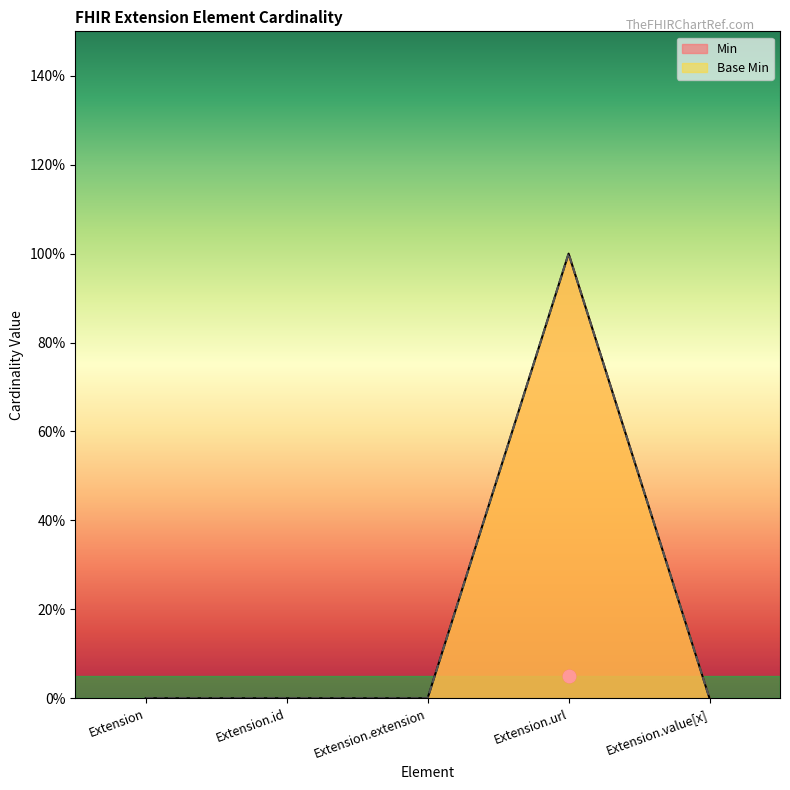

Is the value of Base Min at Extension.extension greater than the value of Min at Extension.id?

No